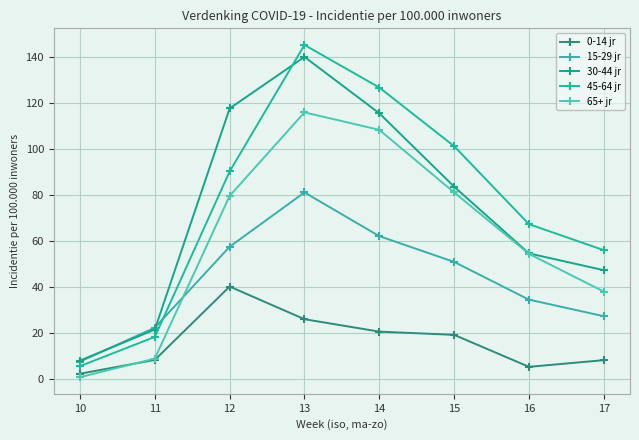

True or false: 45-64 jr has a value of 54.2 at 13.

False